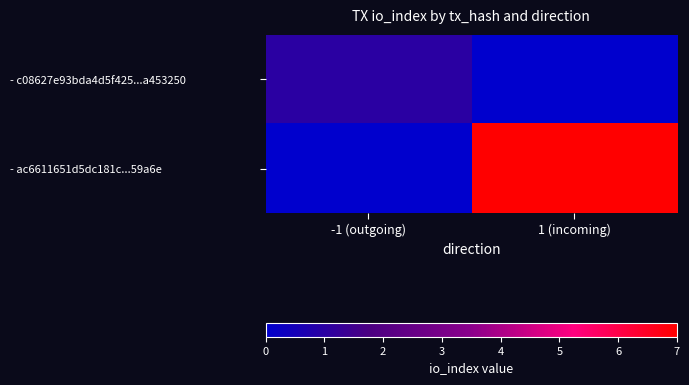

Reading left to right, extract all data points from this chart.

- c08627e93bda4d5f425...a453250: -1 (outgoing)=1	1 (incoming)=0
- ac6611651d5dc181c...59a6e: -1 (outgoing)=0	1 (incoming)=7